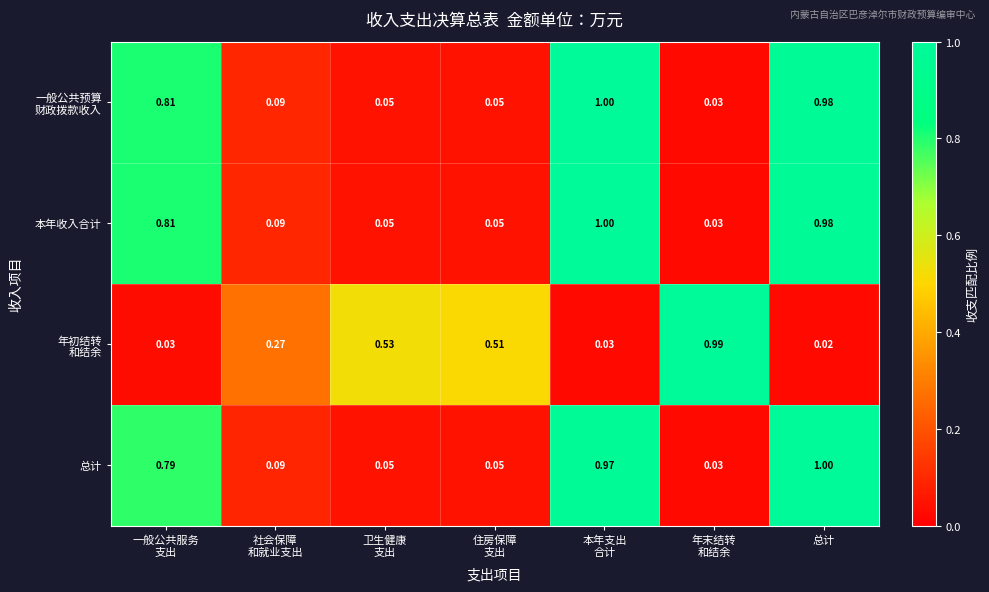

At how many categories does at least one series exceed 0?

7